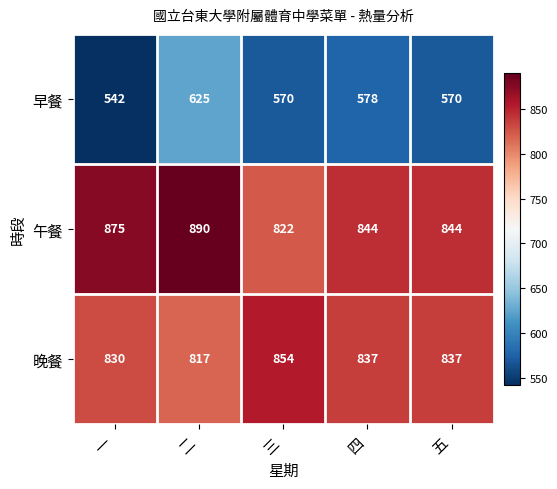

Read the 晚餐 value at 四, to the nearest 5.

835